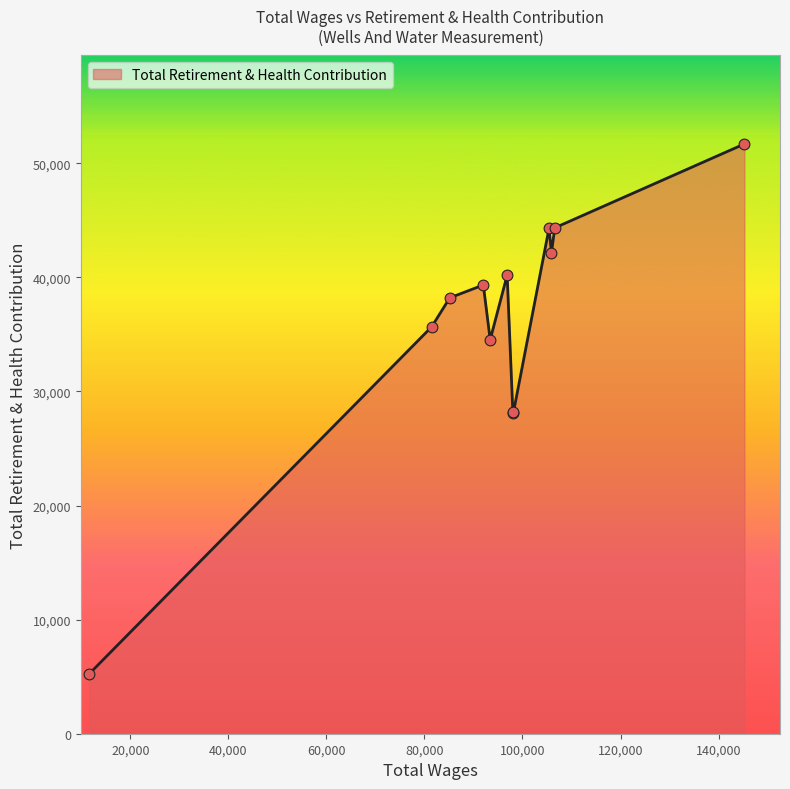

What is the minimum value shown in the chart?

5257